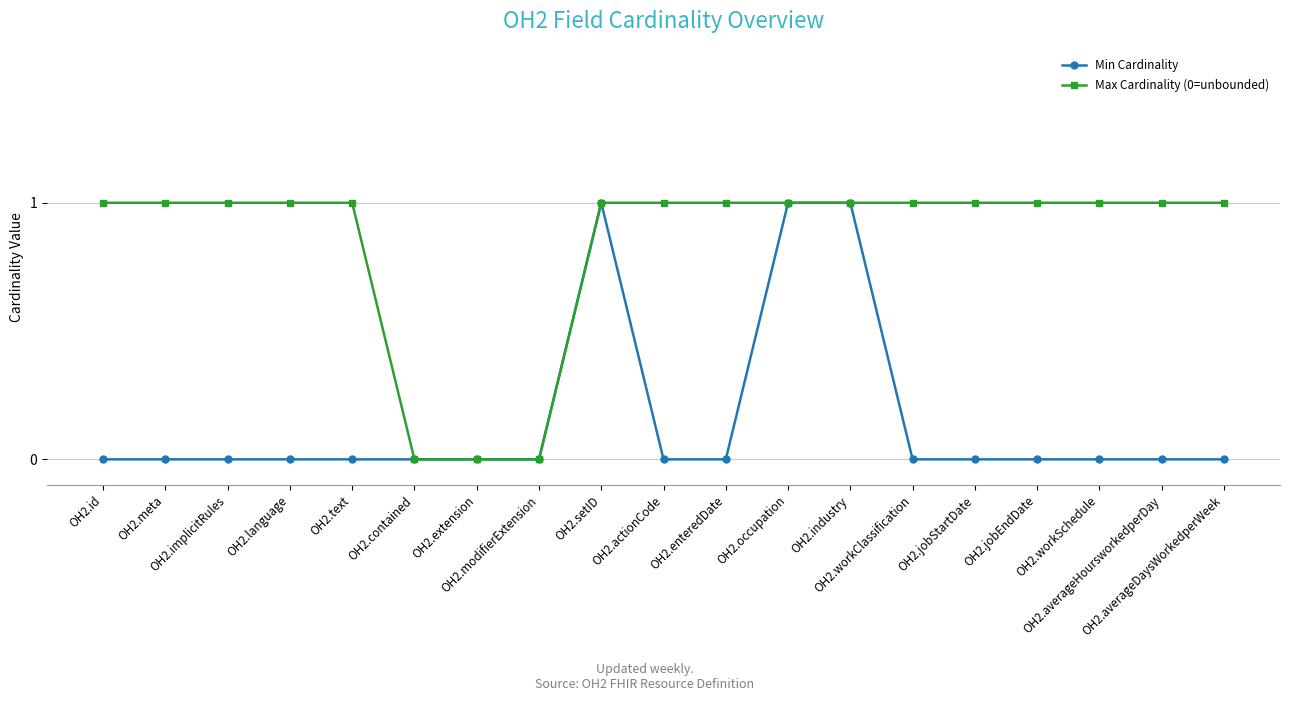

Which series has the largest total across all categories?

Max Cardinality (0=unbounded)